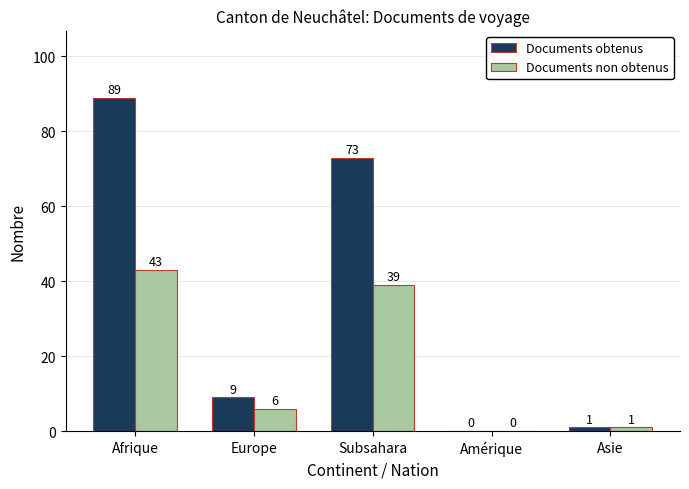

Reading left to right, transcribe all the data shown in this chart.

Documents obtenus: Afrique=89	Europe=9	Subsahara=73	Amérique=0	Asie=1
Documents non obtenus: Afrique=43	Europe=6	Subsahara=39	Amérique=0	Asie=1